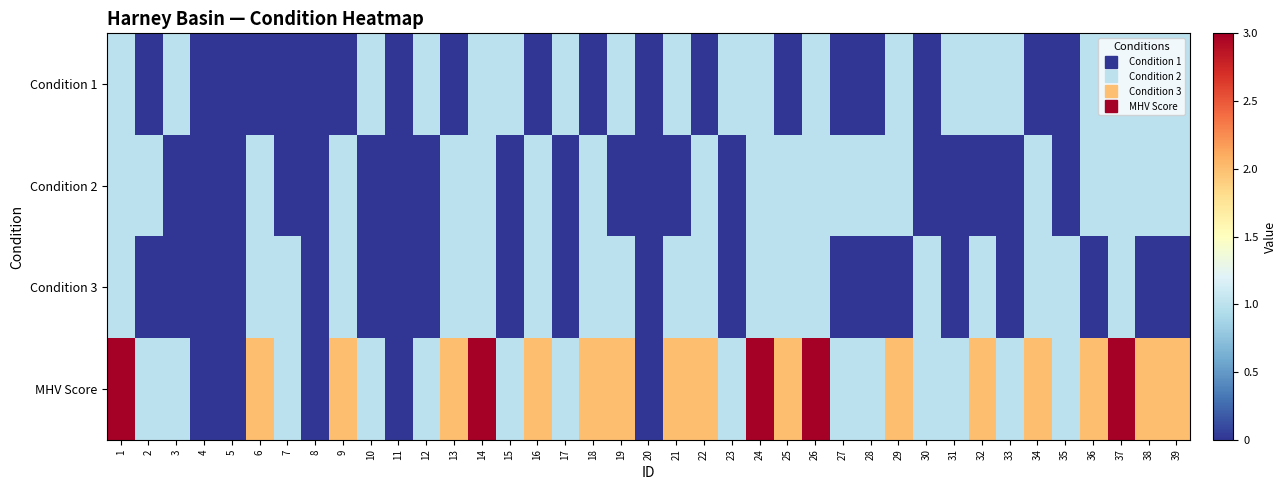

At 33, list the series in order from largest to smallest.

Condition 1, MHV Score, Condition 2, Condition 3